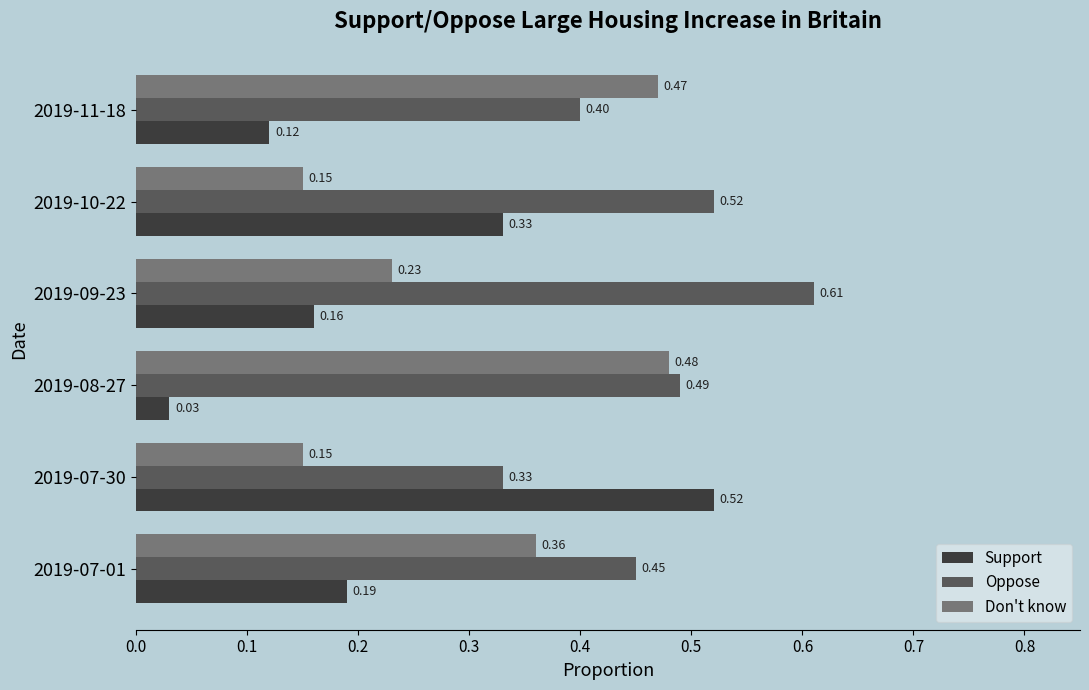

List the labels in order of Oppose value, largest first.

2019-09-23, 2019-10-22, 2019-08-27, 2019-07-01, 2019-11-18, 2019-07-30